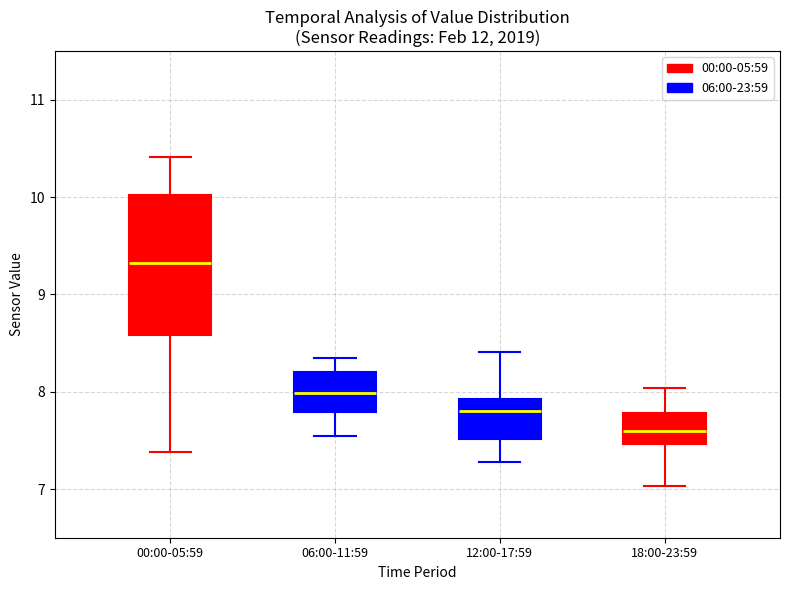

Which box has the lowest median line?

18:00-23:59